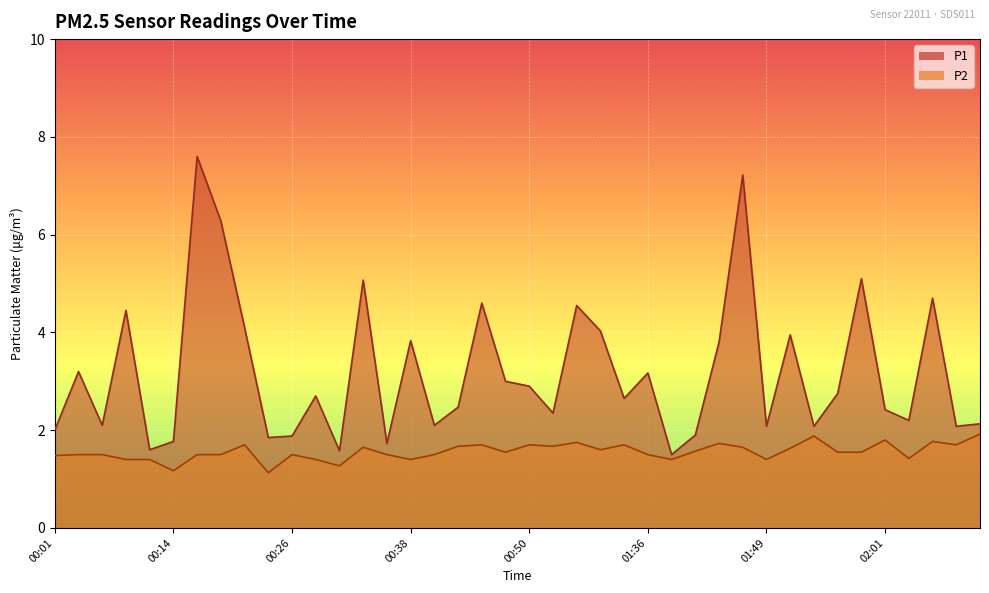

Reading right to left, extract all data points from this chart.

P1: 02:11=2.1	02:08=2.1	02:06=4.7	02:03=2.2	02:01=2.4	01:58=5.1	01:56=2.8	01:53=2.1	01:51=4.0	01:49=2.1	01:46=7.2	01:44=3.8	01:41=1.9	01:39=1.5	01:36=3.2	01:00=2.6	00:58=4.0	00:55=4.5	00:53=2.4	00:50=2.9	00:48=3.0	00:45=4.6	00:43=2.5	00:41=2.1	00:38=3.8	00:36=1.7	00:33=5.1	00:31=1.6	00:28=2.7	00:26=1.9	00:23=1.9	00:21=4.1	00:19=6.3	00:16=7.6	00:14=1.8	00:11=1.6	00:09=4.5	00:06=2.1	00:04=3.2	00:01=2.0
P2: 02:11=1.9	02:08=1.7	02:06=1.8	02:03=1.4	02:01=1.8	01:58=1.6	01:56=1.6	01:53=1.9	01:51=1.6	01:49=1.4	01:46=1.6	01:44=1.7	01:41=1.6	01:39=1.4	01:36=1.5	01:00=1.7	00:58=1.6	00:55=1.8	00:53=1.7	00:50=1.7	00:48=1.6	00:45=1.7	00:43=1.7	00:41=1.5	00:38=1.4	00:36=1.5	00:33=1.6	00:31=1.3	00:28=1.4	00:26=1.5	00:23=1.1	00:21=1.7	00:19=1.5	00:16=1.5	00:14=1.2	00:11=1.4	00:09=1.4	00:06=1.5	00:04=1.5	00:01=1.5